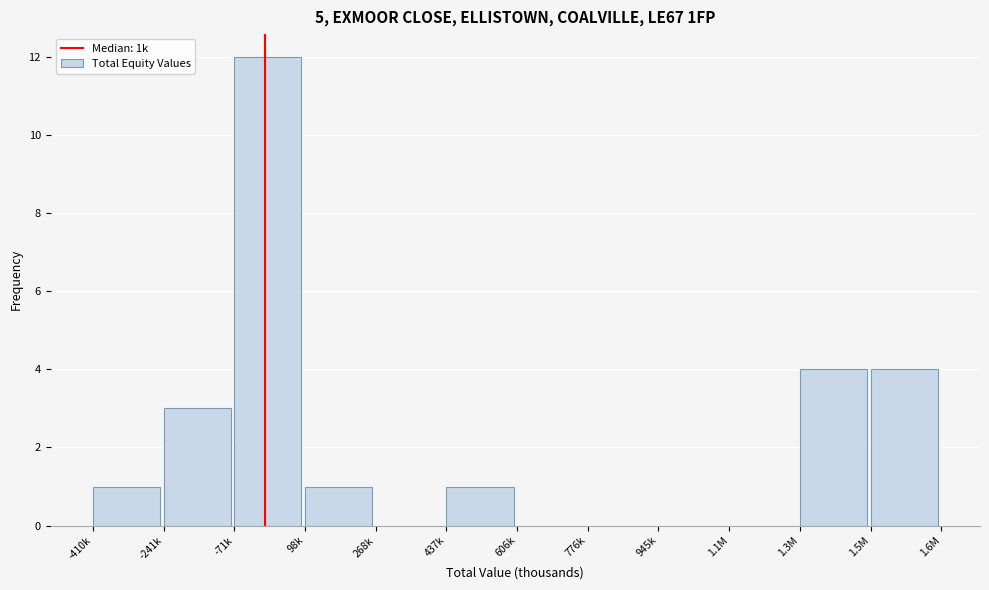

Reading left to right, what are all the values shown in this chart?

-410k=1	-241k=3	-71k=12	98k=1	268k=0	437k=1	606k=0	776k=0	945k=0	1.1M=0	1.3M=4	1.5M=4